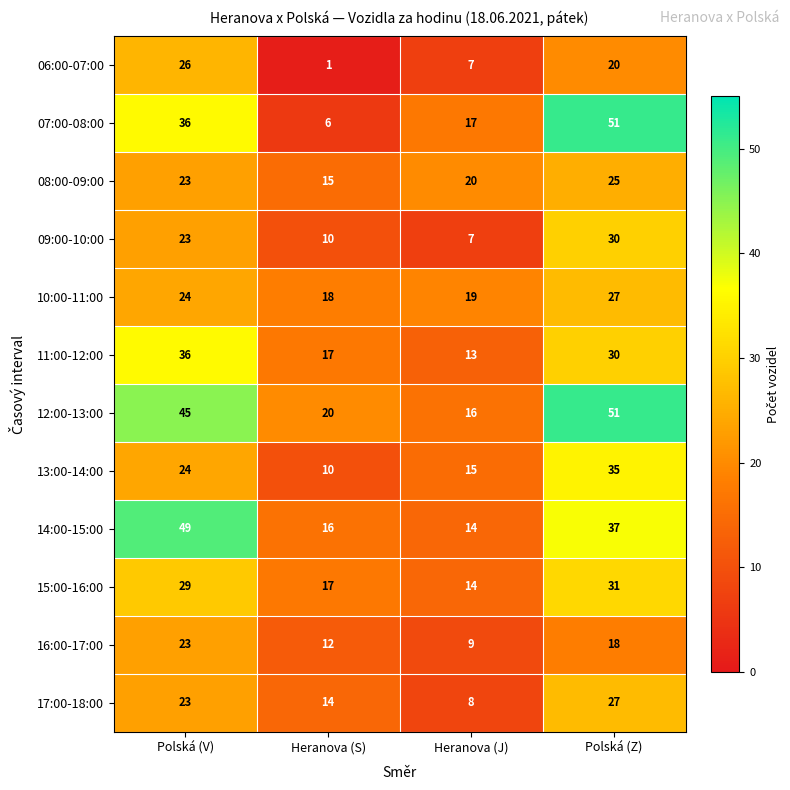

List the labels in order of 16:00-17:00 value, smallest first.

Heranova (J), Heranova (S), Polská (Z), Polská (V)